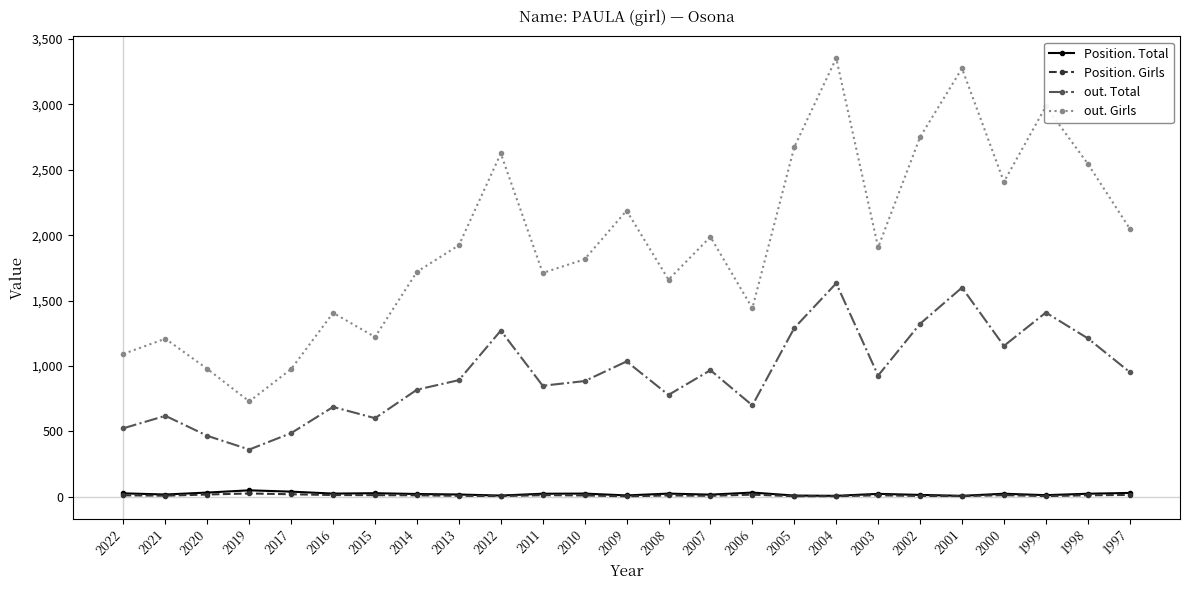

What are all the series names shown in the legend?

Position. Total, Position. Girls, out. Total, out. Girls